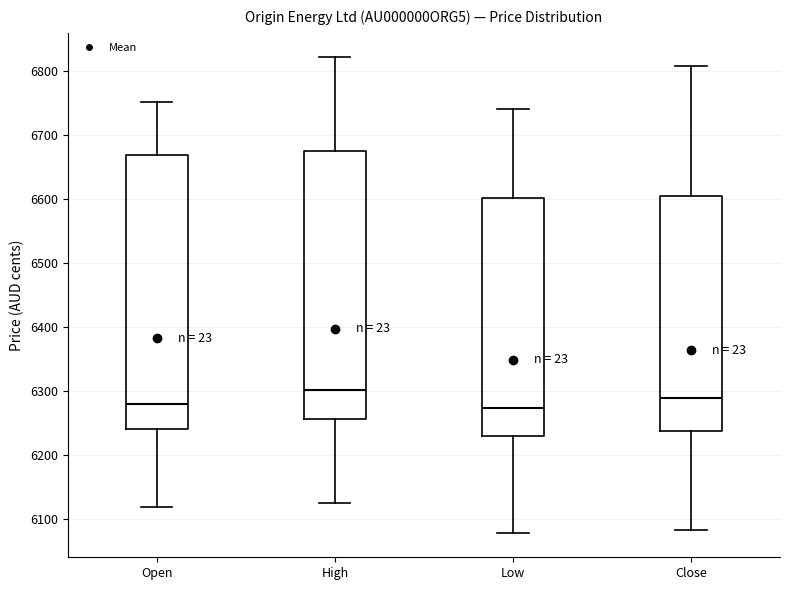

Reading left to right, read every box against the y-axis: the position of its median line, the range the box covers, and the ends of its whiskers. The values are not printed on the chart, so give them approximately, as read against the axis.

Open: median 6280, box 6240 to 6670, whiskers 6120 to 6750
High: median 6300, box 6260 to 6680, whiskers 6130 to 6820
Low: median 6270, box 6230 to 6600, whiskers 6080 to 6740
Close: median 6290, box 6240 to 6600, whiskers 6080 to 6810